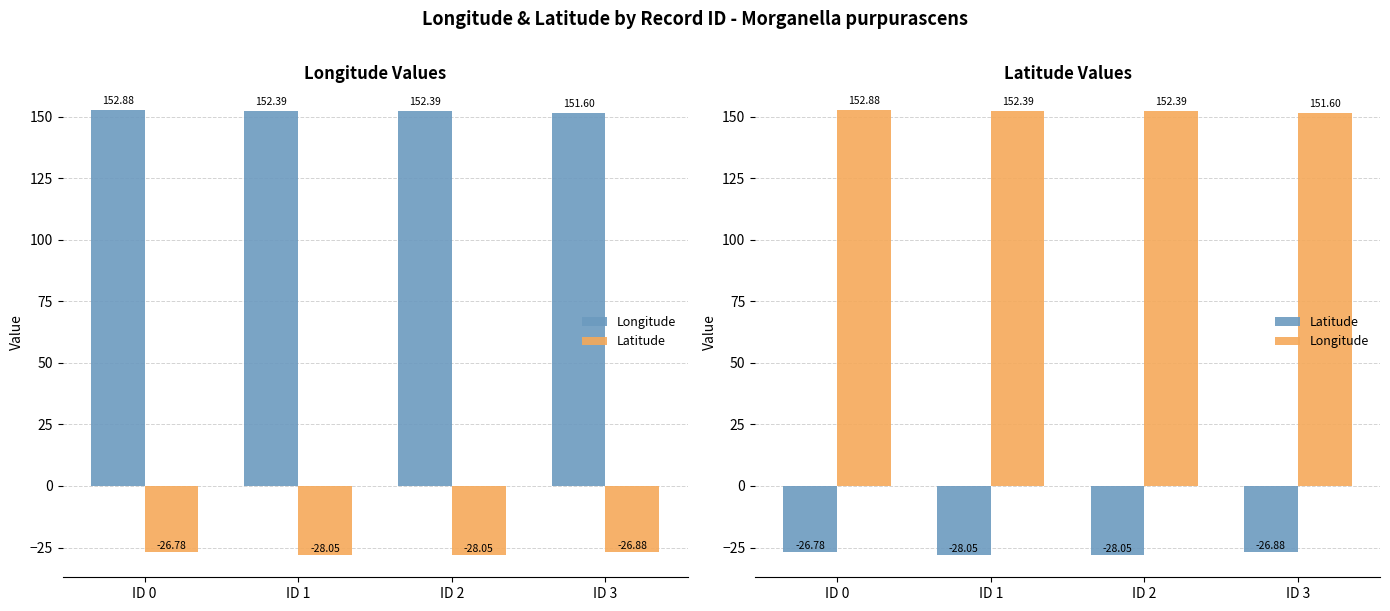

What is the sum of the Latitude values at ID 0 and ID 3?

-53.7